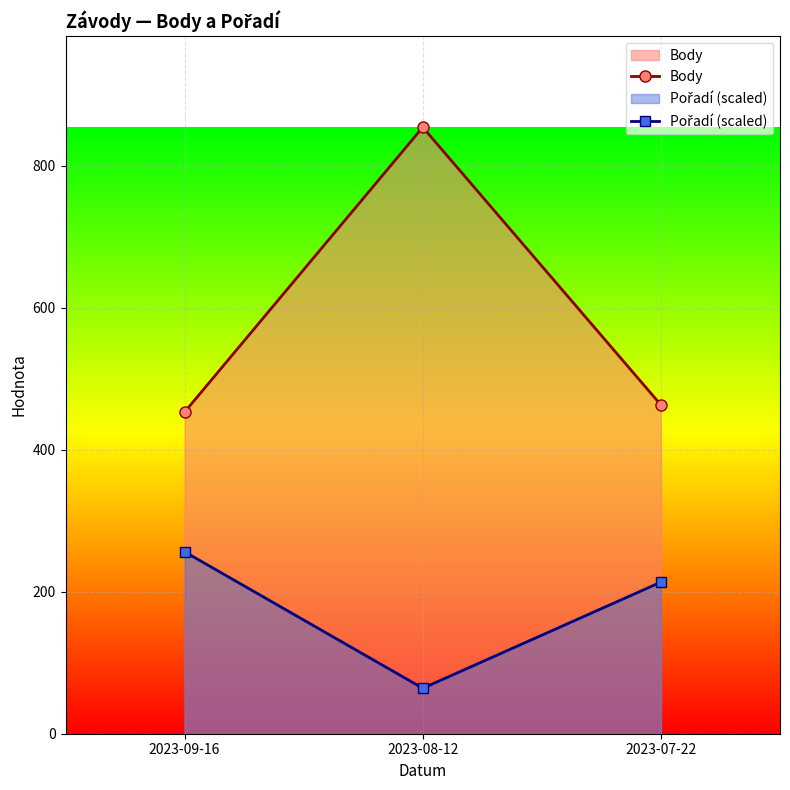

How many values in the Pořadí (scaled) series exceed 213?

2